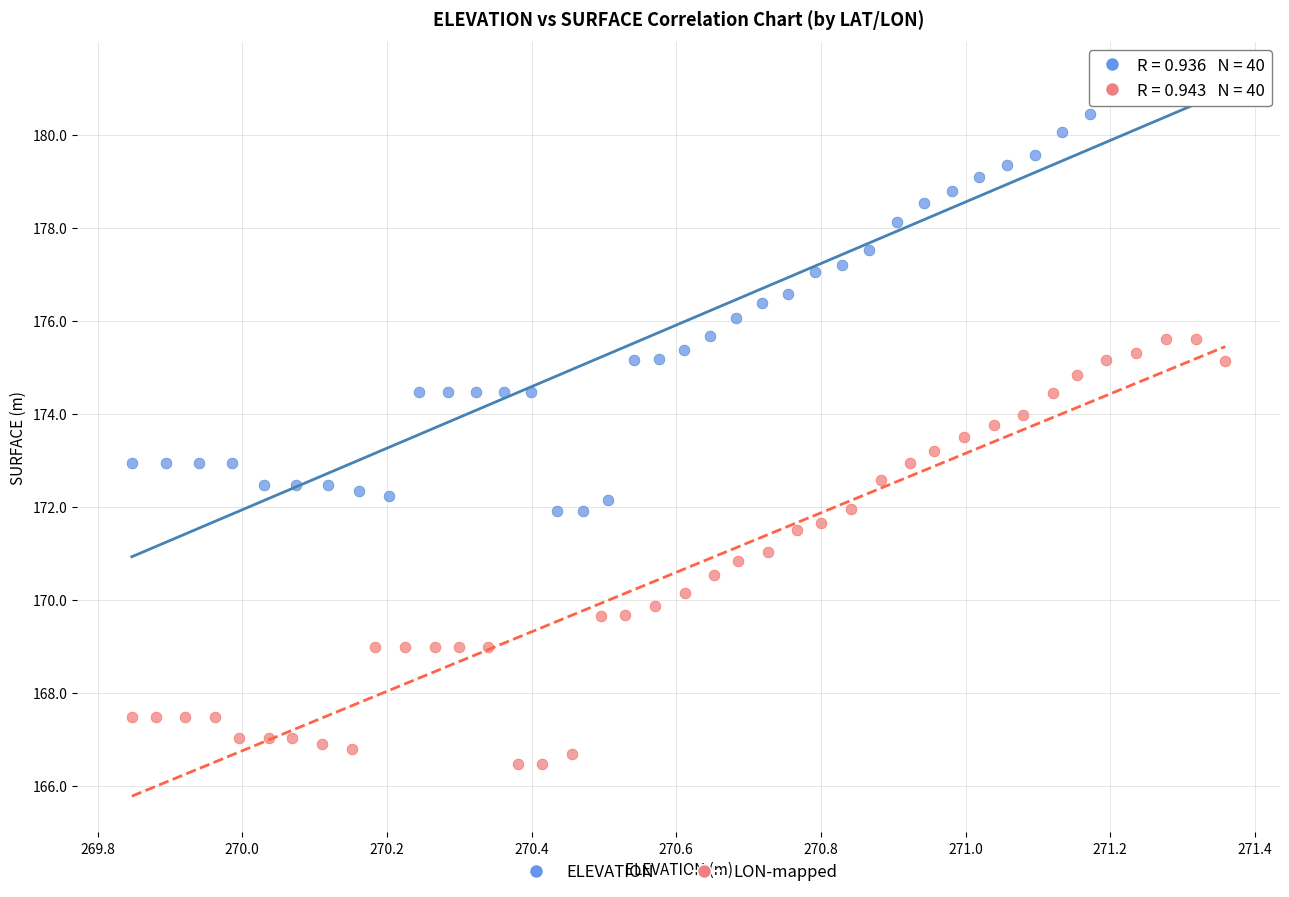

Which series reaches the minimum Y coordinate?

LON-mapped